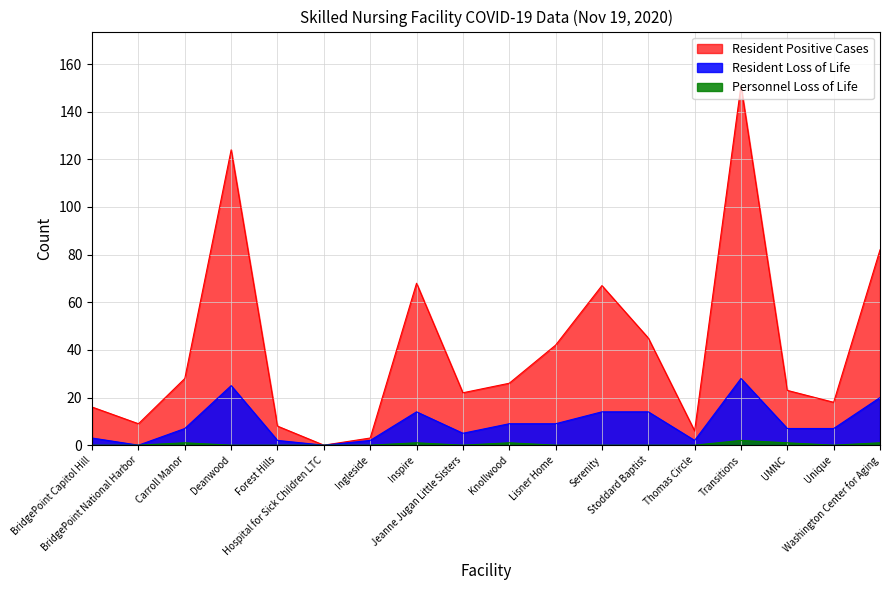

True or false: Resident Positive Cases and Resident Loss of Life cross at least once.

False